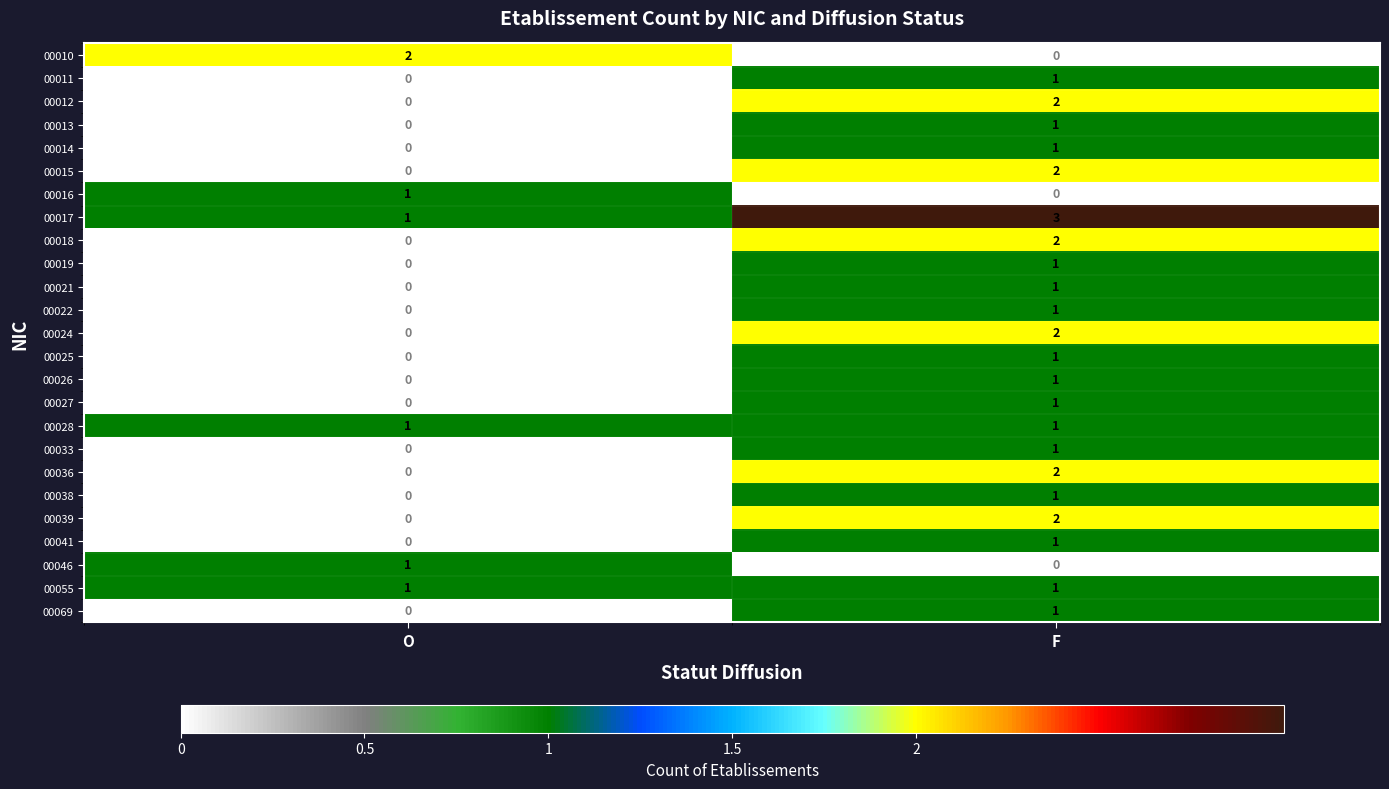

The value of 00013 at O is 0. True or false?

True